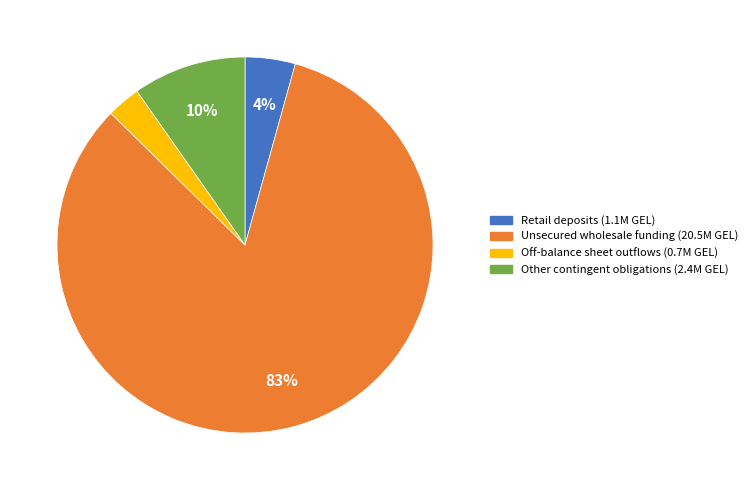

To the nearest percent, what is the difference between the largest and smallest slice percentages?

80%